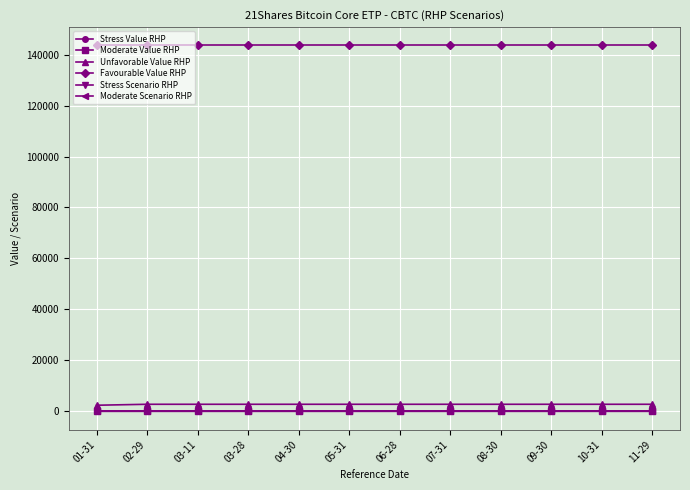

True or false: Stress Value RHP and Moderate Scenario RHP cross at least once.

False